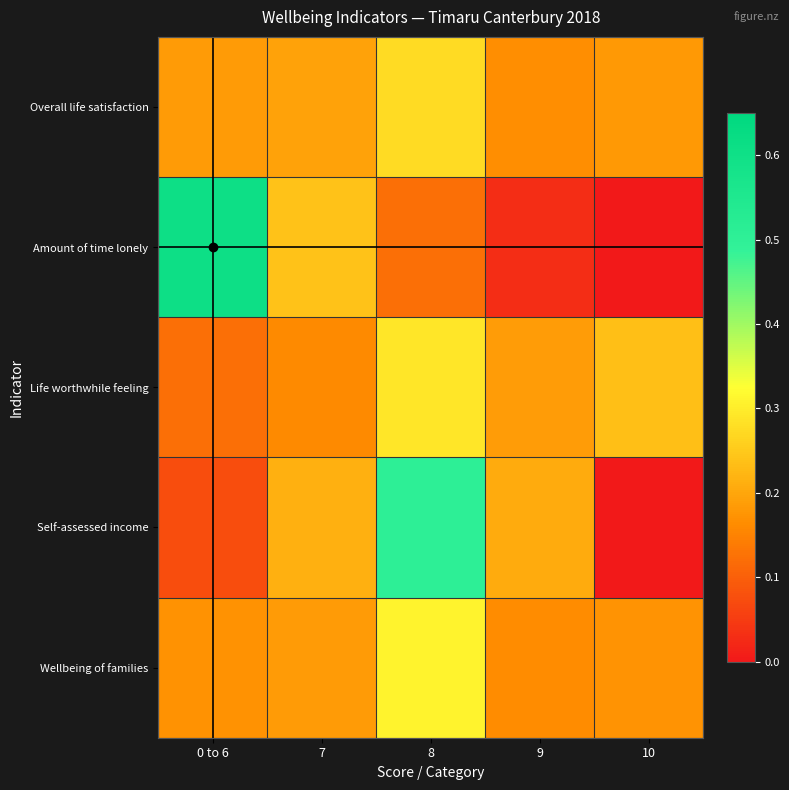

At which category does the chart reach its peak across all series?

0 to 6